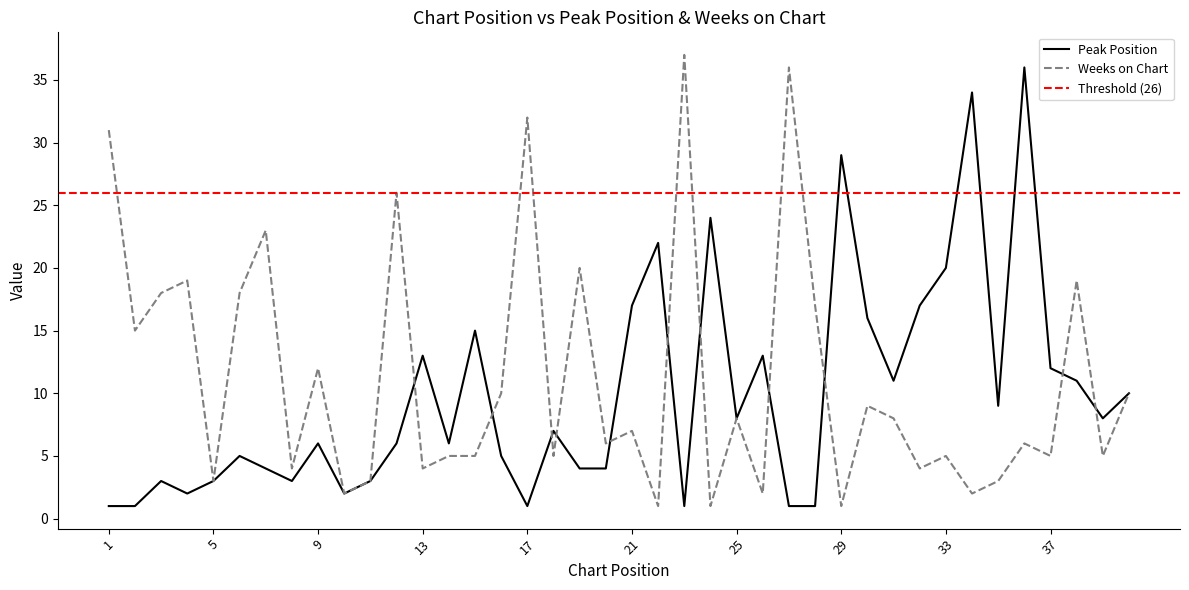

True or false: Weeks on Chart has a value of 1 at 10.

False